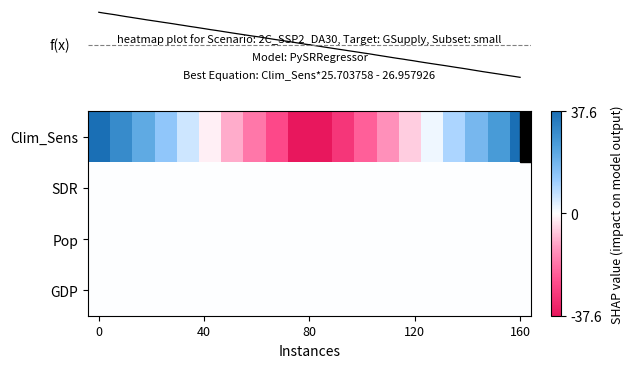

Which series has the largest total across all categories?

row_0